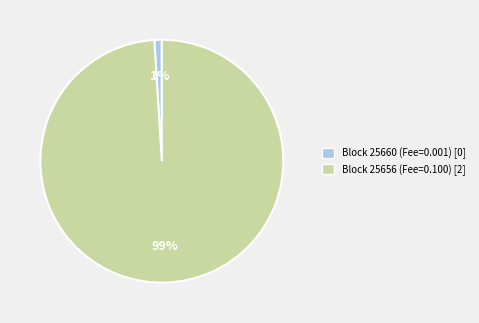

The Block 25656 (Fee=0.100) [2] slice represents 99% of the pie. True or false?

True